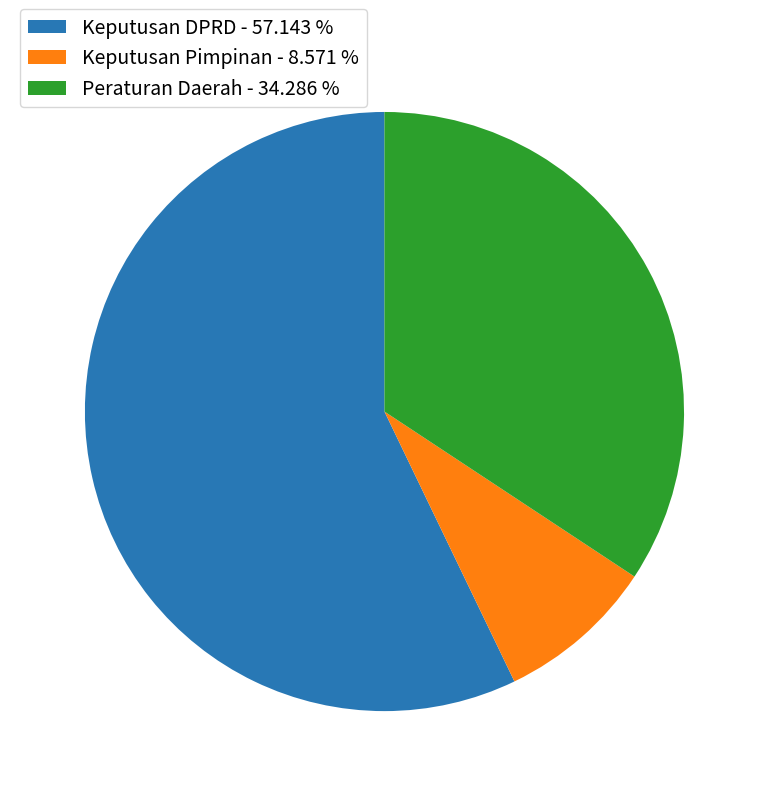

What is the smallest slice in the pie chart?

Keputusan Pimpinan